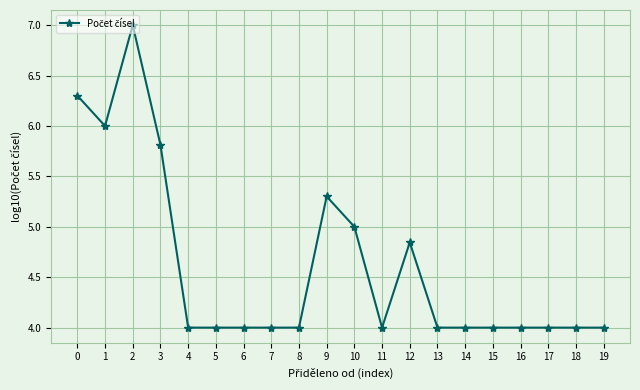

How many lines are shown in the chart?

1